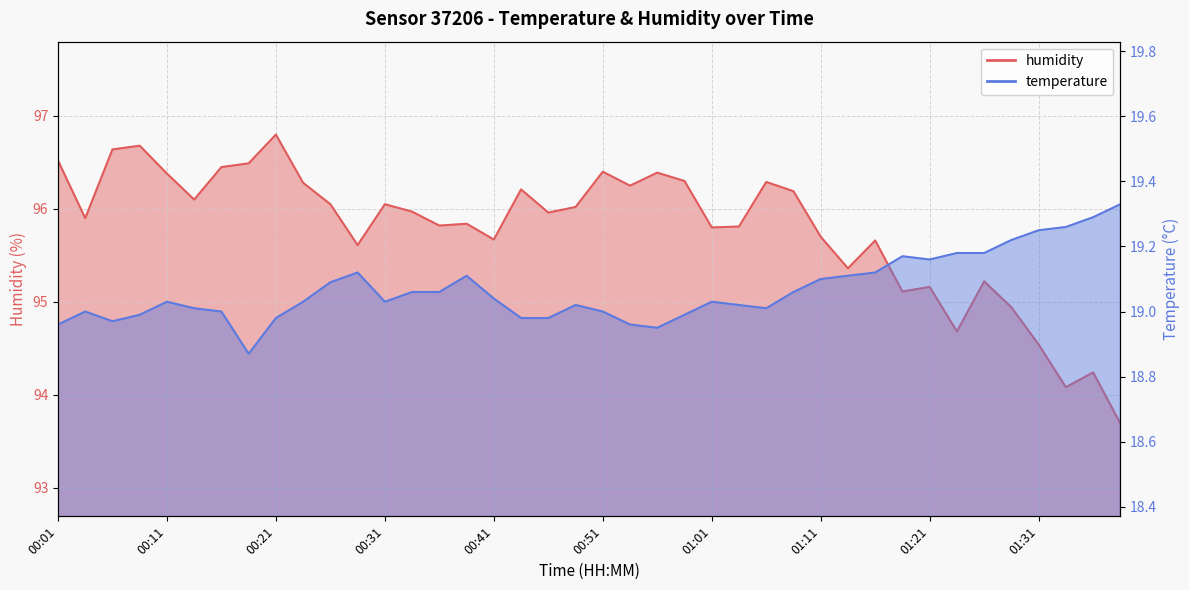

How many interior local valleys does the temperature series have?

6